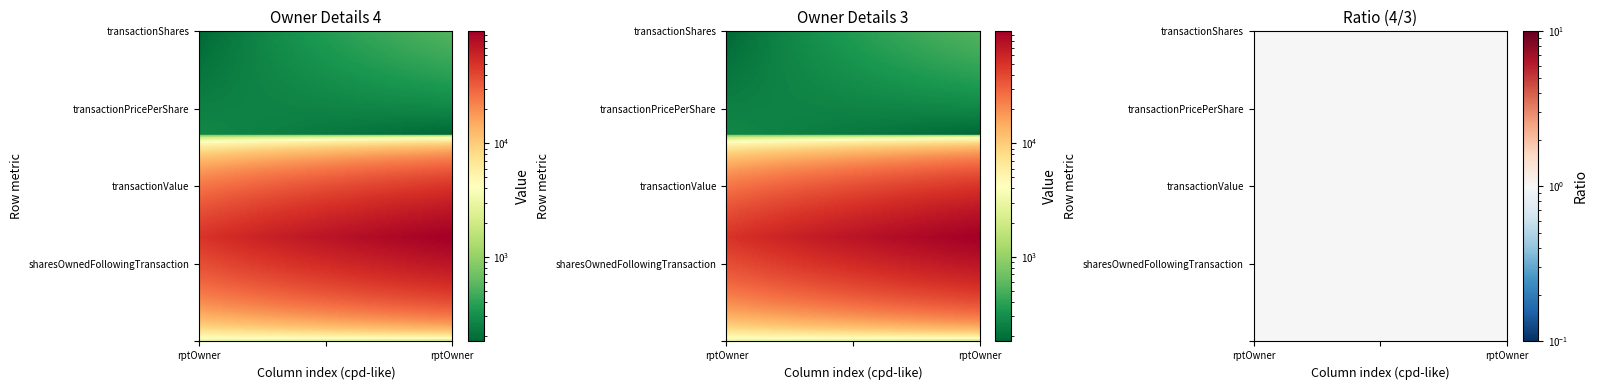

The value of rptOwnerDetailsId_4 at 0 is 325.3. True or false?

False